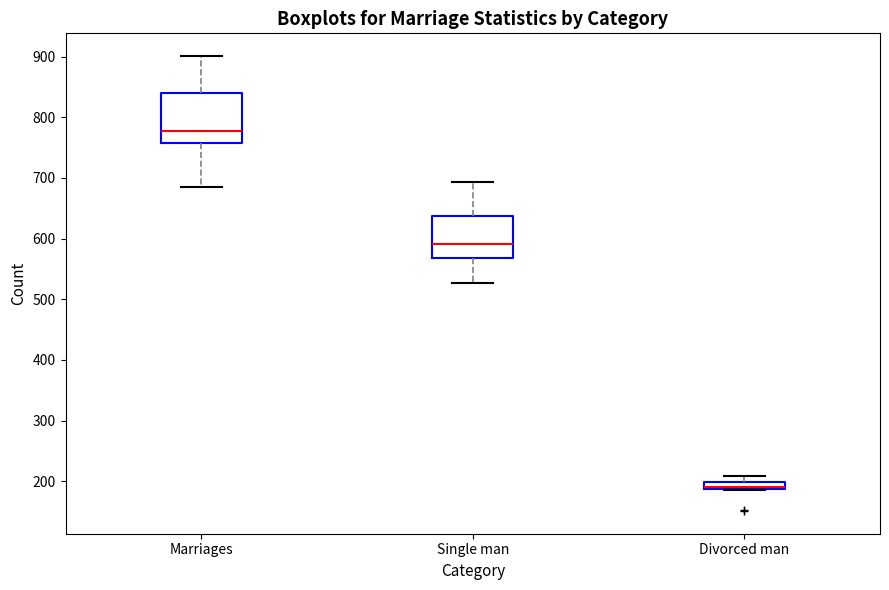

Which box has the highest median line?

Marriages